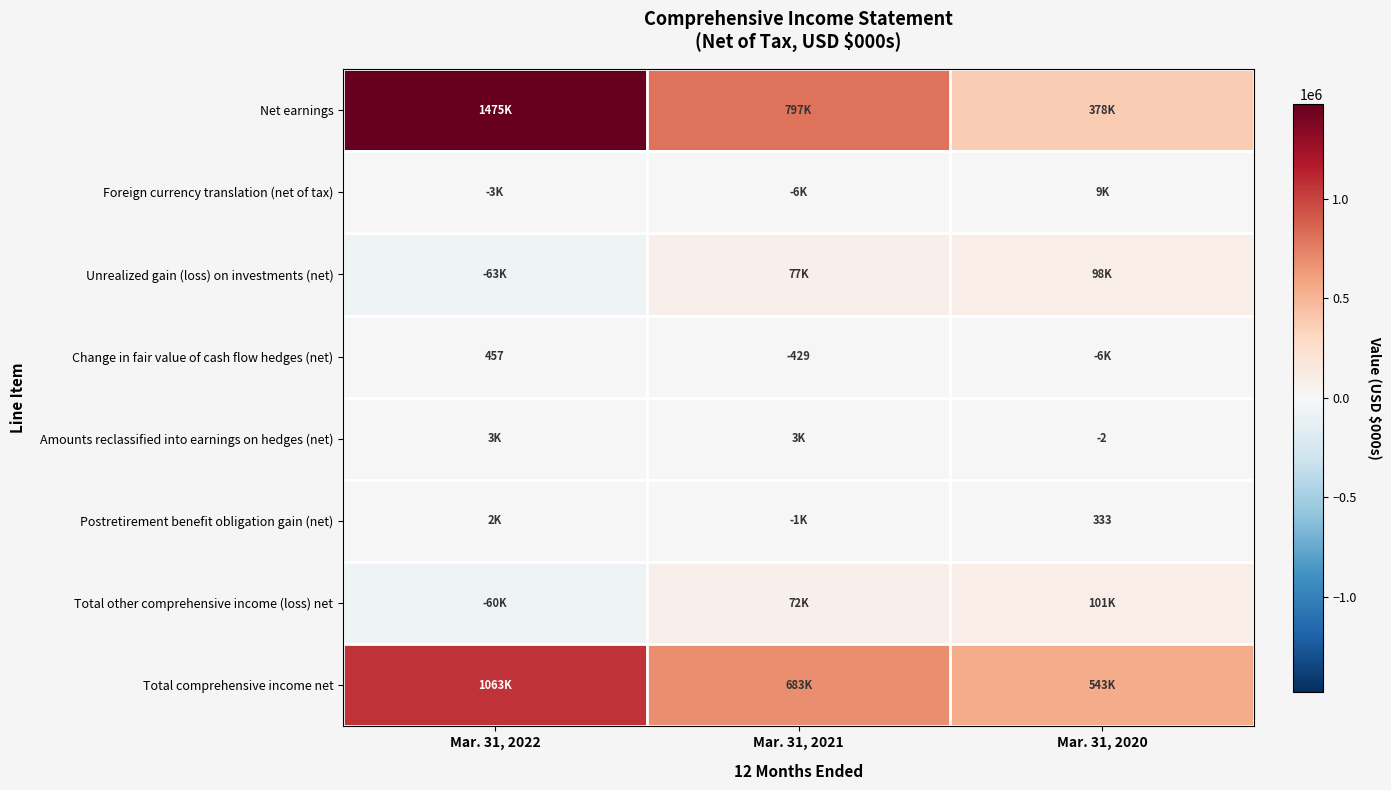

The Change in fair value of cash flow hedges (net) series shows 201 at Mar. 31, 2022. True or false?

False